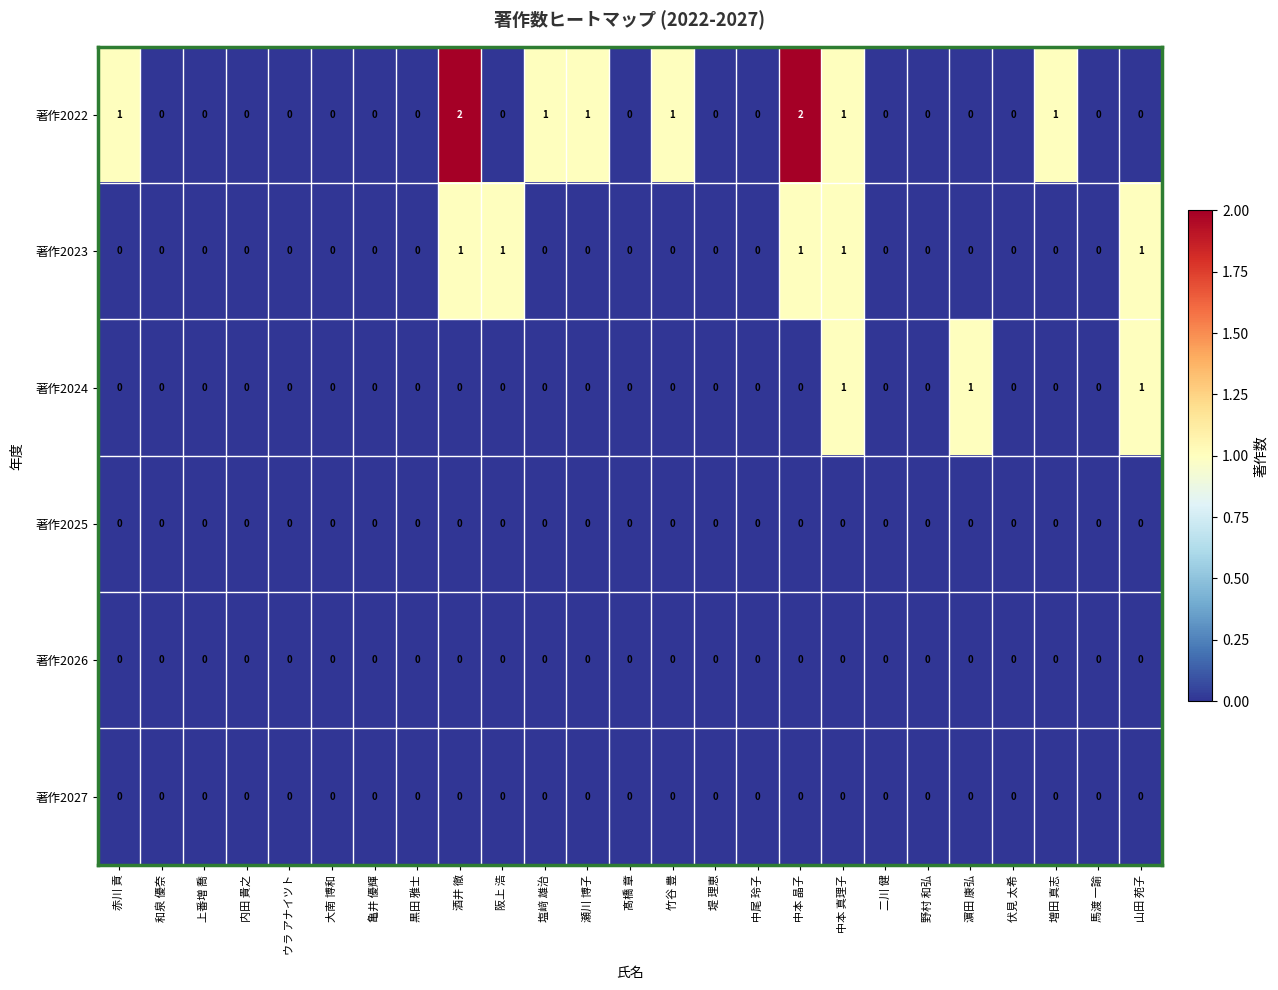

Which series has the largest total across all categories?

著作2022